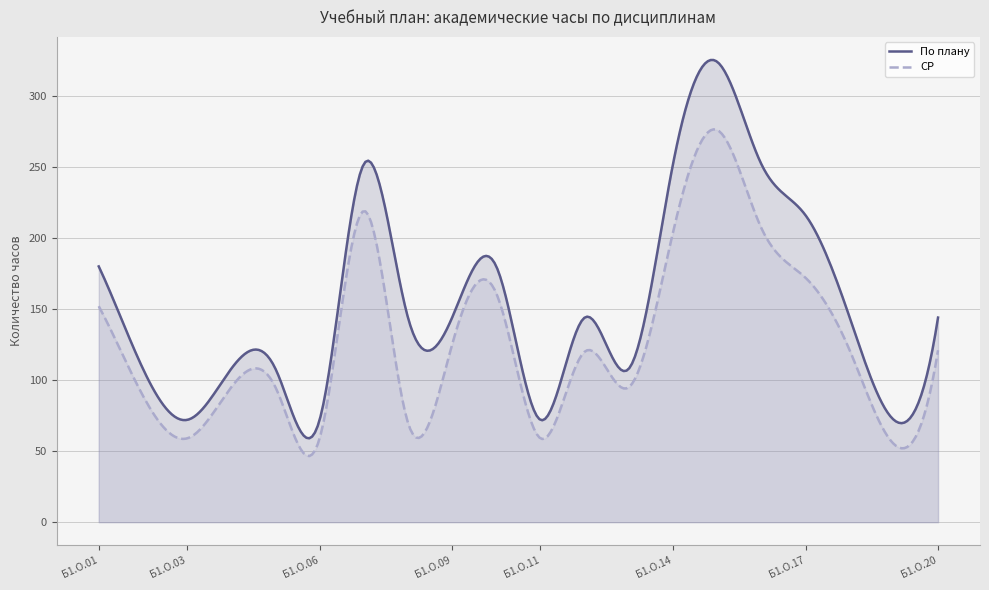

What is the spread (max minus min) of values at Б1.О.04?

13